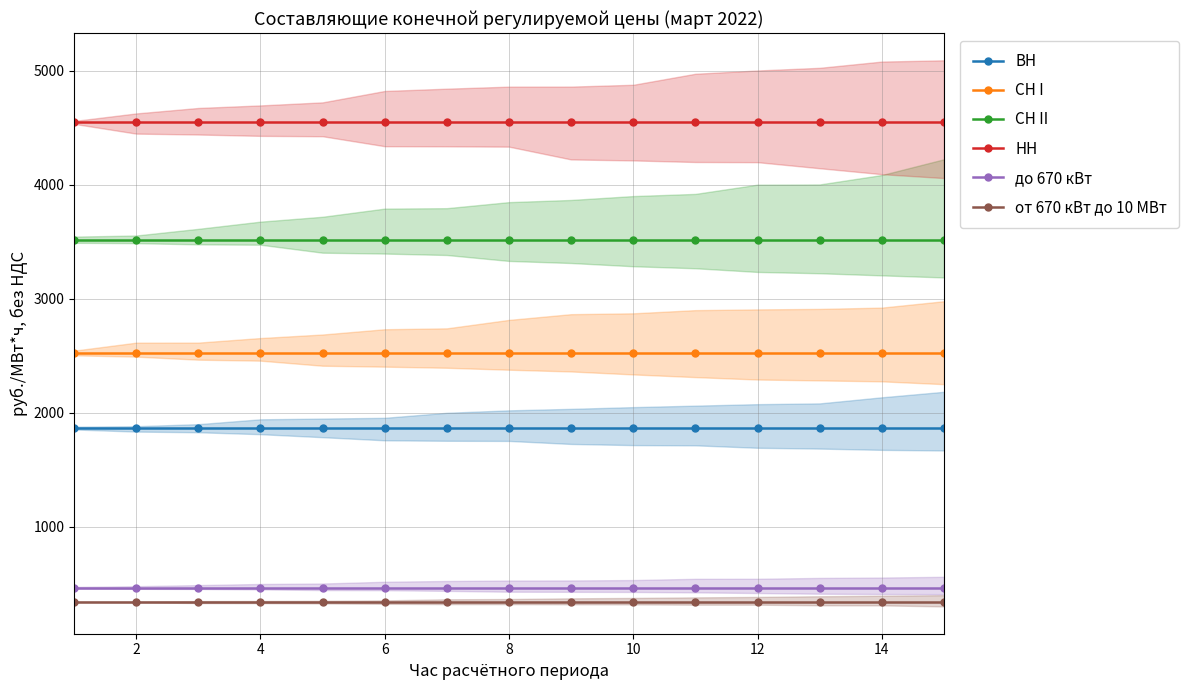

True or false: до 670 кВт and СН II cross at least once.

False